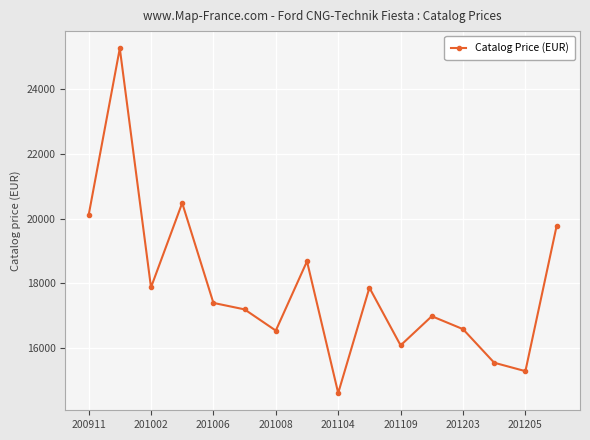

True or false: the data has more than 0 interior local peaks.

True